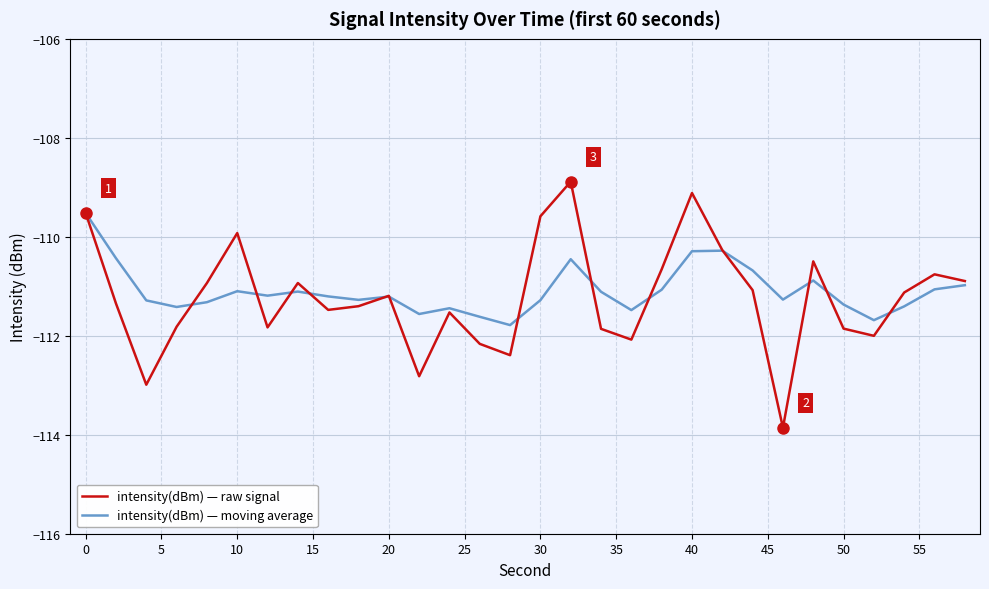

Which series has the widest spread of values?

intensity(dBm) — raw signal